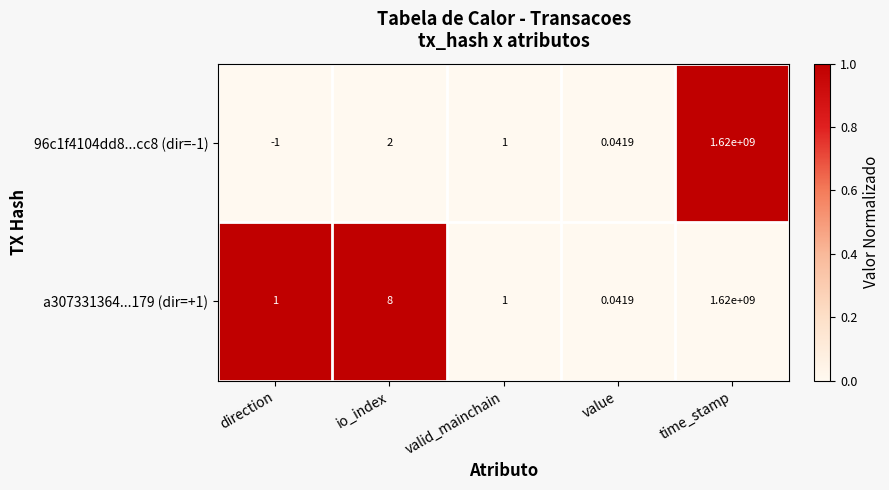

At which label is a307331364...179 (dir=+1) closest to 810000000?

io_index